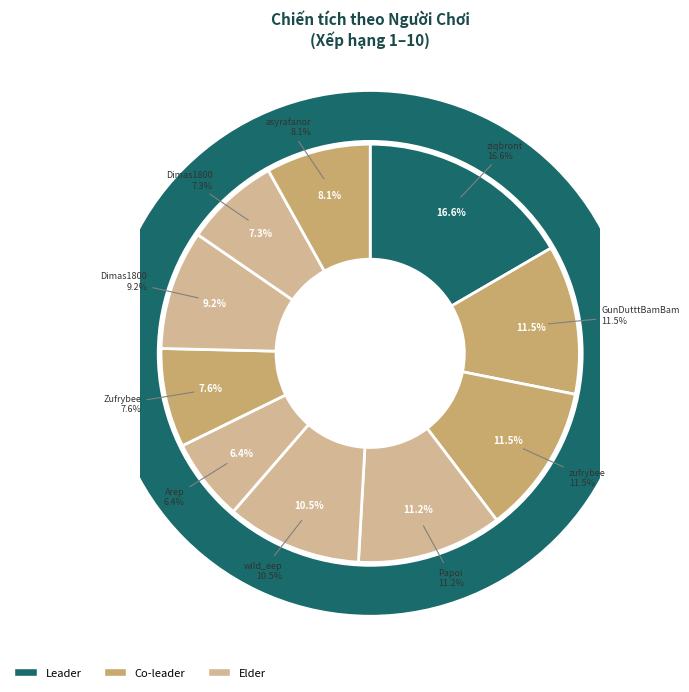

How many segments does this pie chart have?

10